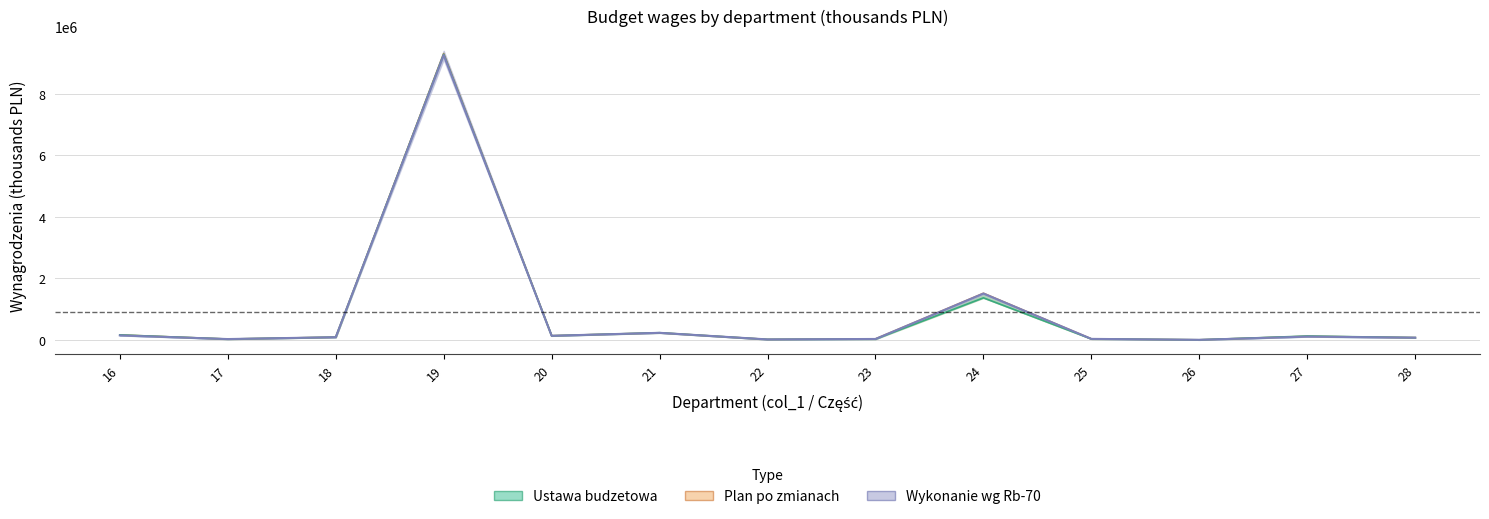

How many values in the Ustawa budzetowa series exceed 87620?

6